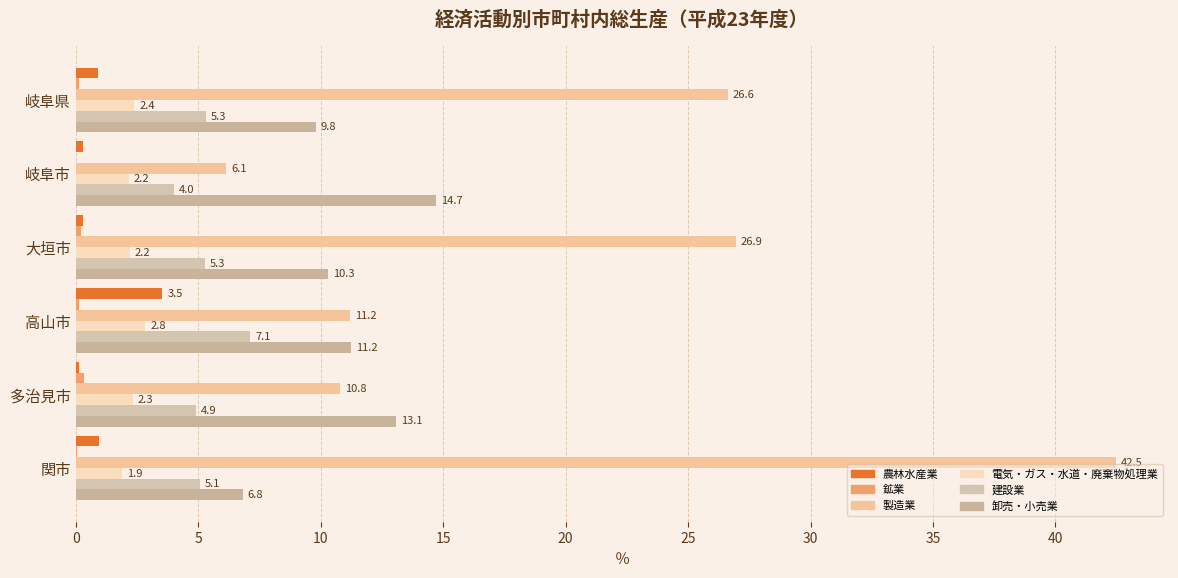

Count the number of categories in the chart.

6